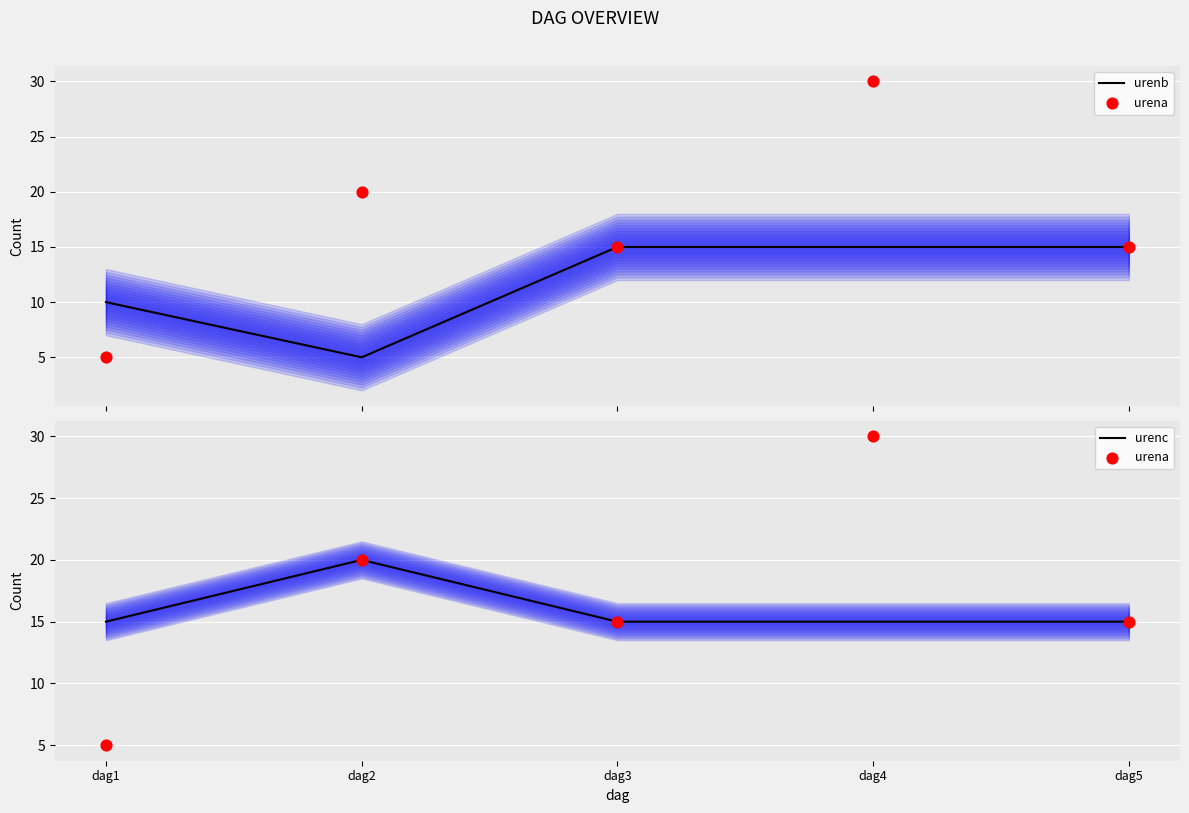

What is the total value across all series at dag2?

45